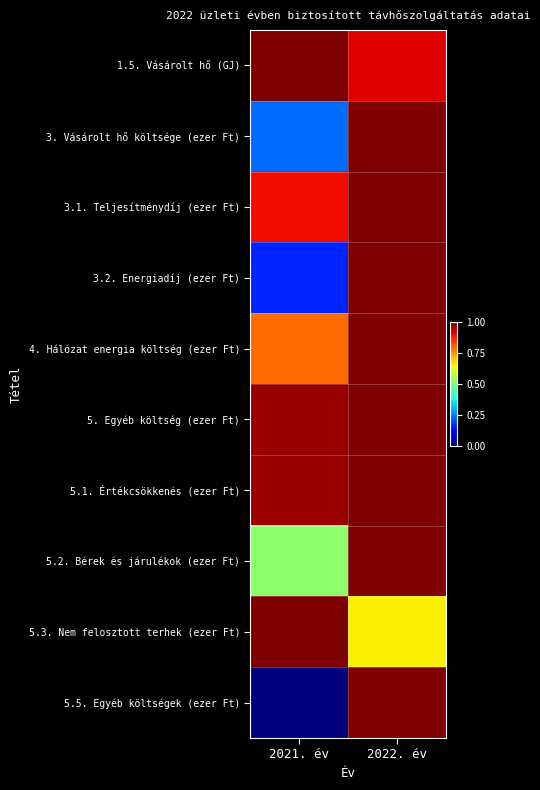

Reading right to left, extract all data points from this chart.

1.5. Vásárolt hő (GJ): 2022. év=0.9	2021. év=1.0
3. Vásárolt hő költsége (ezer Ft): 2022. év=1.0	2021. év=0.2
3.1. Teljesítménydíj (ezer Ft): 2022. év=1.0	2021. év=0.9
3.2. Energiadíj (ezer Ft): 2022. év=1.0	2021. év=0.2
4. Hálózat energia költség (ezer Ft): 2022. év=1.0	2021. év=0.8
5. Egyéb költség (ezer Ft): 2022. év=1.0	2021. év=1.0
5.1. Értékcsökkenés (ezer Ft): 2022. év=1.0	2021. év=1.0
5.2. Bérek és járulékok (ezer Ft): 2022. év=1.0	2021. év=0.5
5.3. Nem felosztott terhek (ezer Ft): 2022. év=0.7	2021. év=1.0
5.5. Egyéb költségek (ezer Ft): 2022. év=1.0	2021. év=0.0